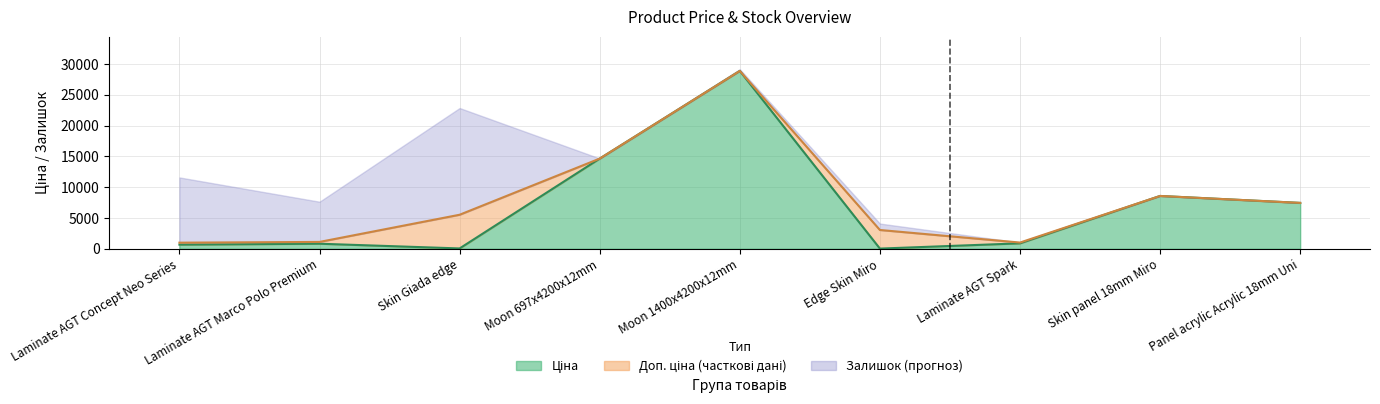

True or false: Ціна and Доп. ціна cross at least once.

False